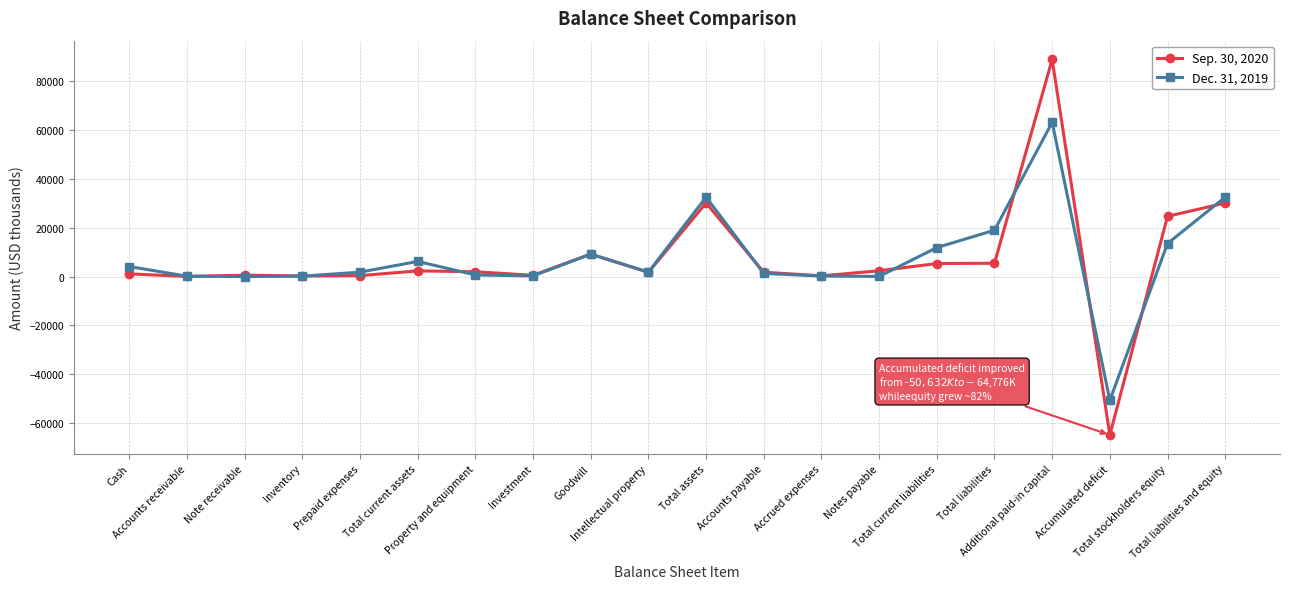

At which category is the sum across all series the highest?

Additional paid-in capital